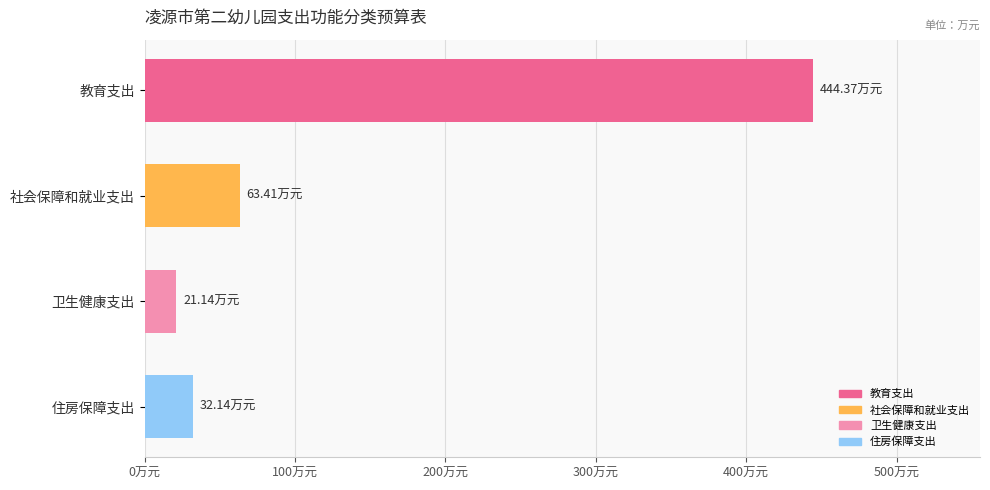

What is the average value?

140.3